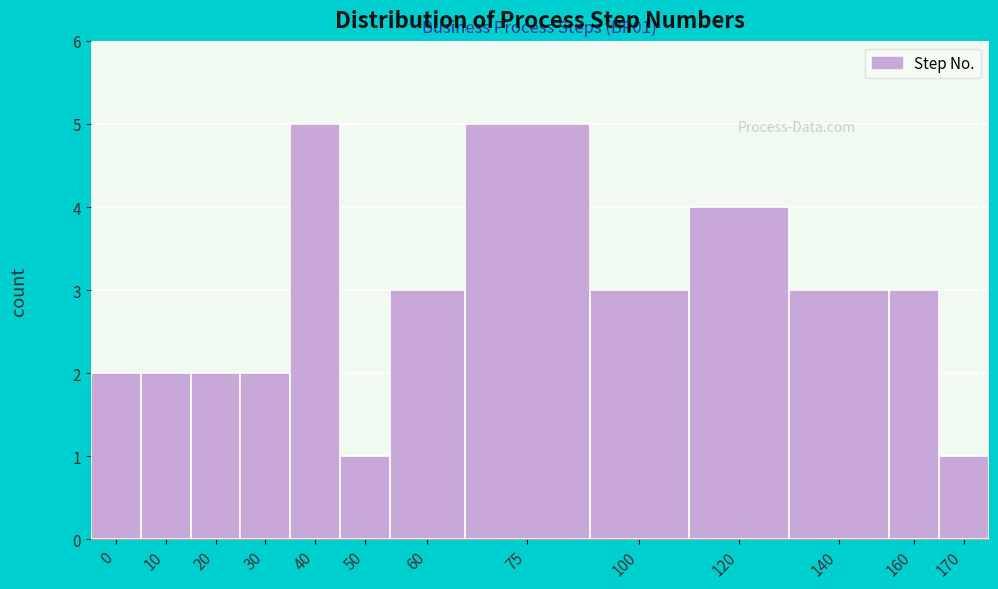

Reading left to right, list all the values displayed in this chart.

0=2	10=2	20=2	30=2	40=5	50=1	60=3	75=5	100=3	120=4	140=3	160=3	170=1